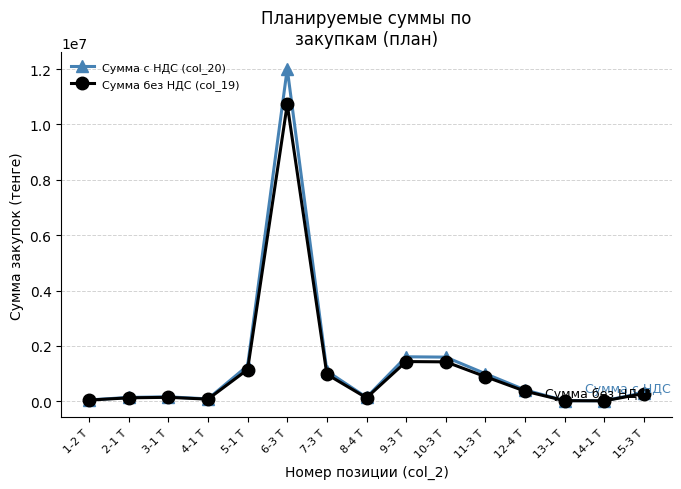

At which label is Сумма с НДС (col_20) closest to 6016336?

9-3 Т